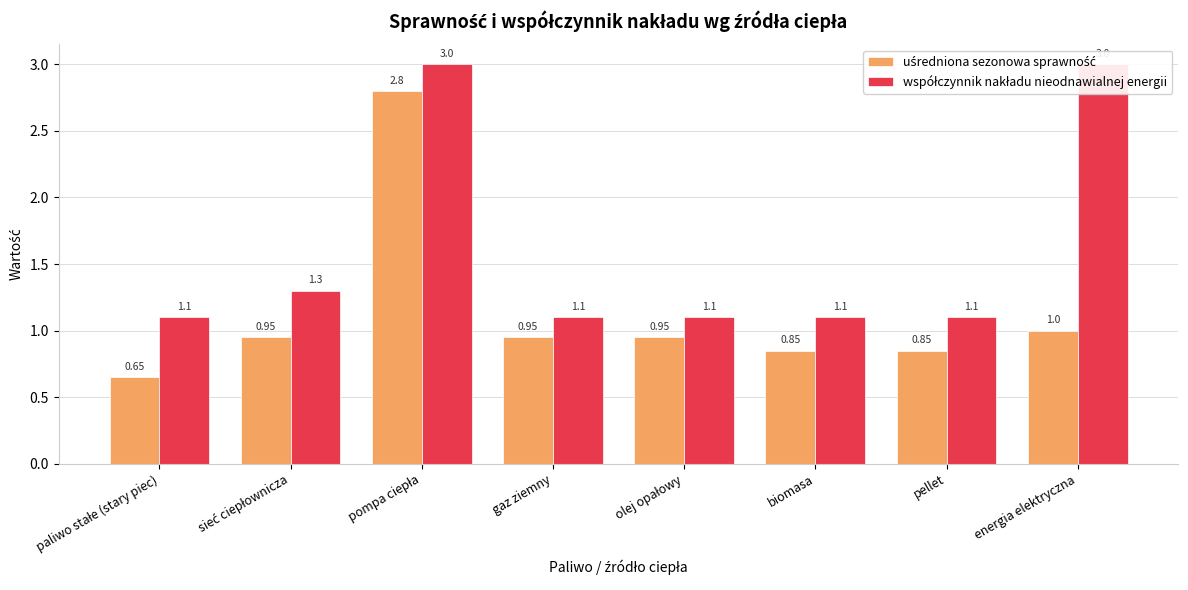

Does the chart contain any negative values?

No